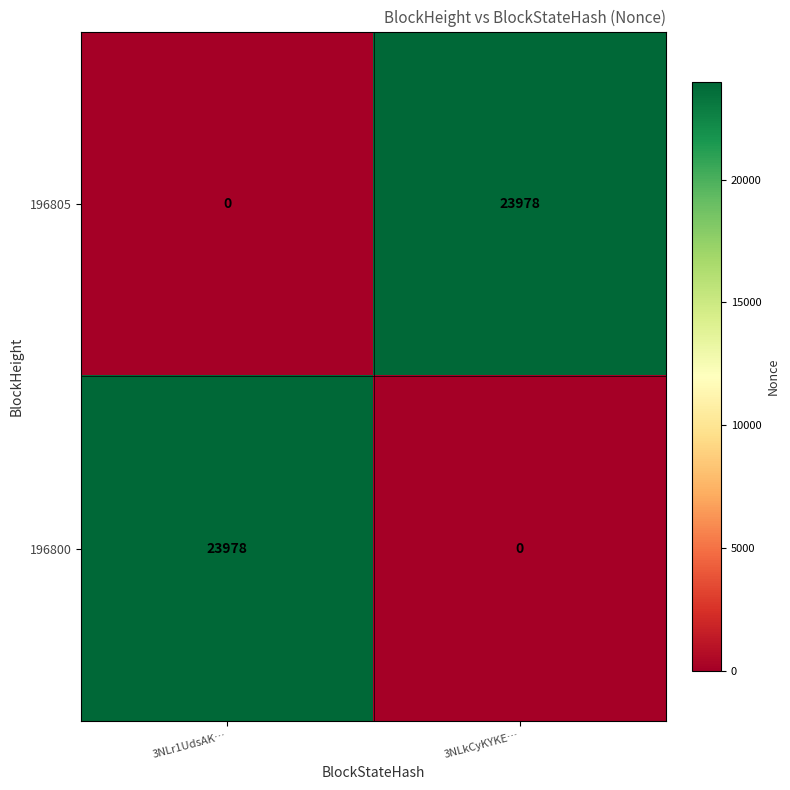

What is the difference between the maximum and minimum values in the 196800 series?

23978